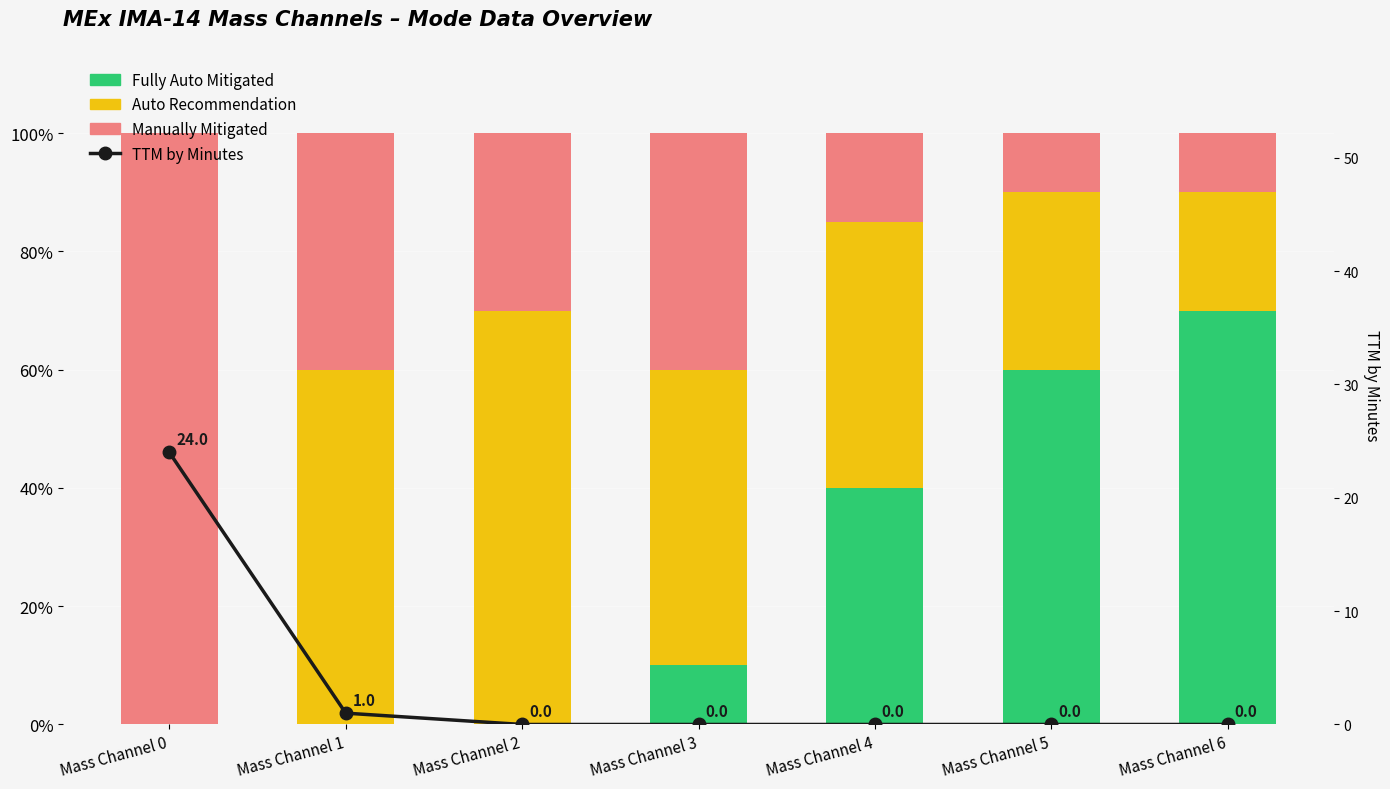

Is it true that TTM by Minutes equals -10 at Mass Channel 2?

False